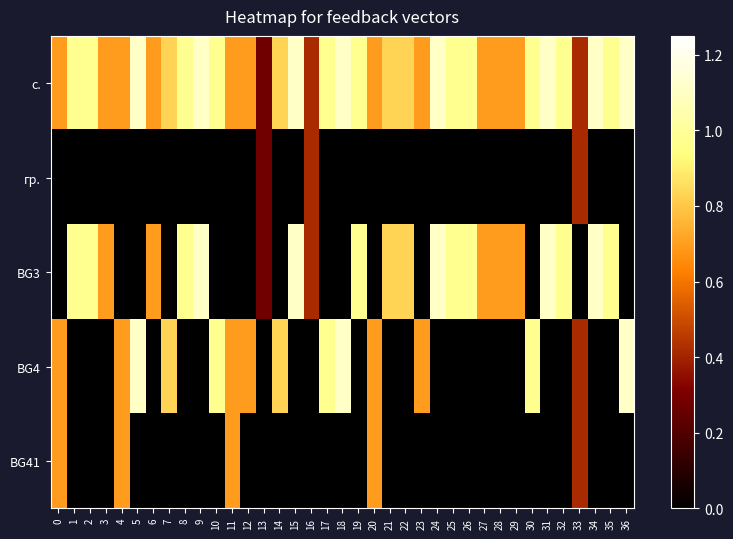

What is the total value across all series at 2?

1.9